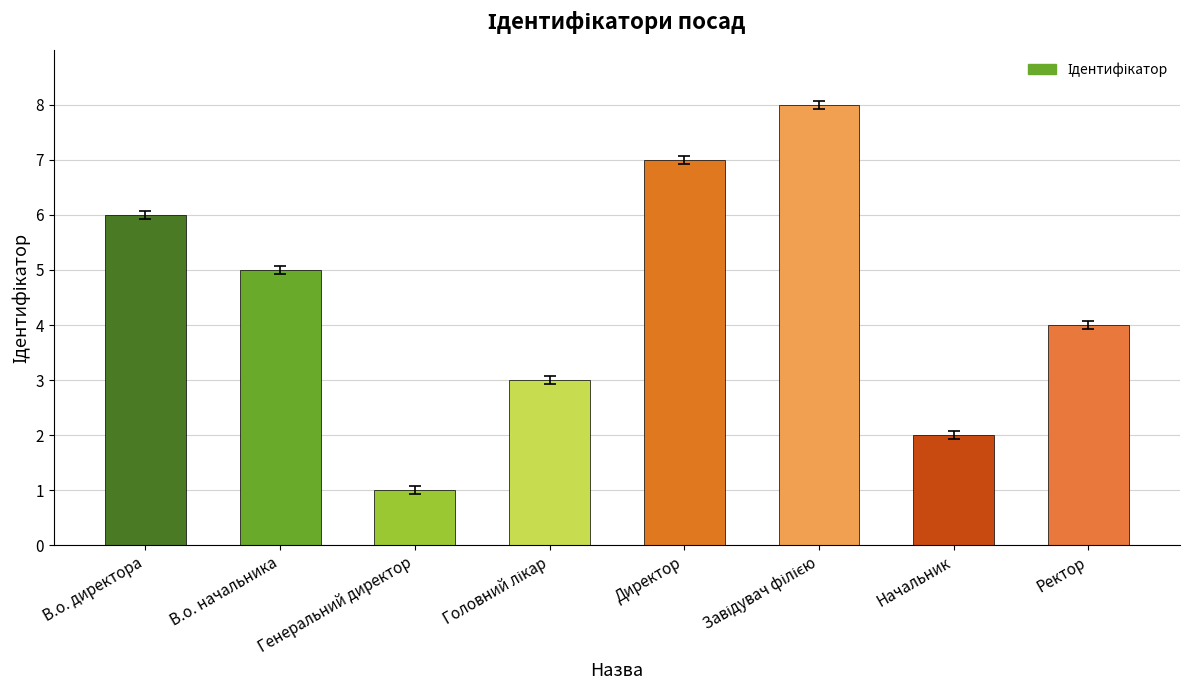

What is the value of the 2nd bar from the left?

5